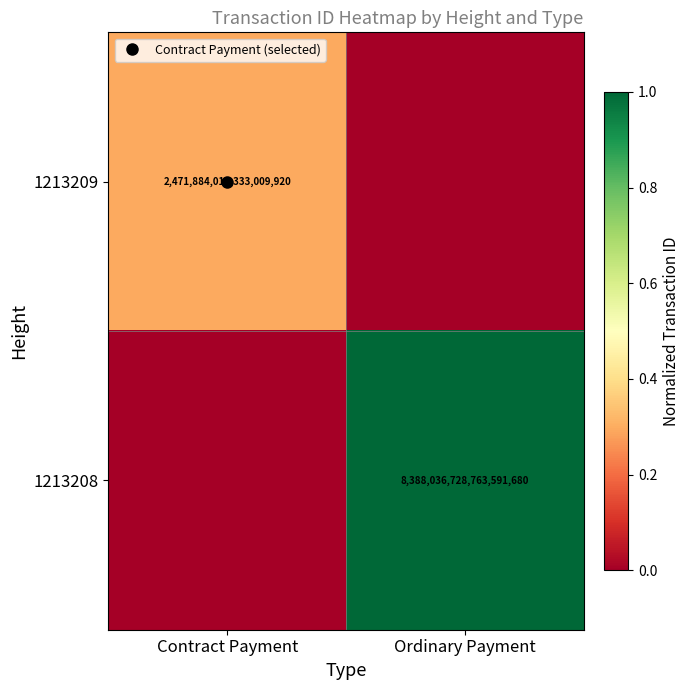

At which label is 1213209 closest to 0?

Ordinary Payment